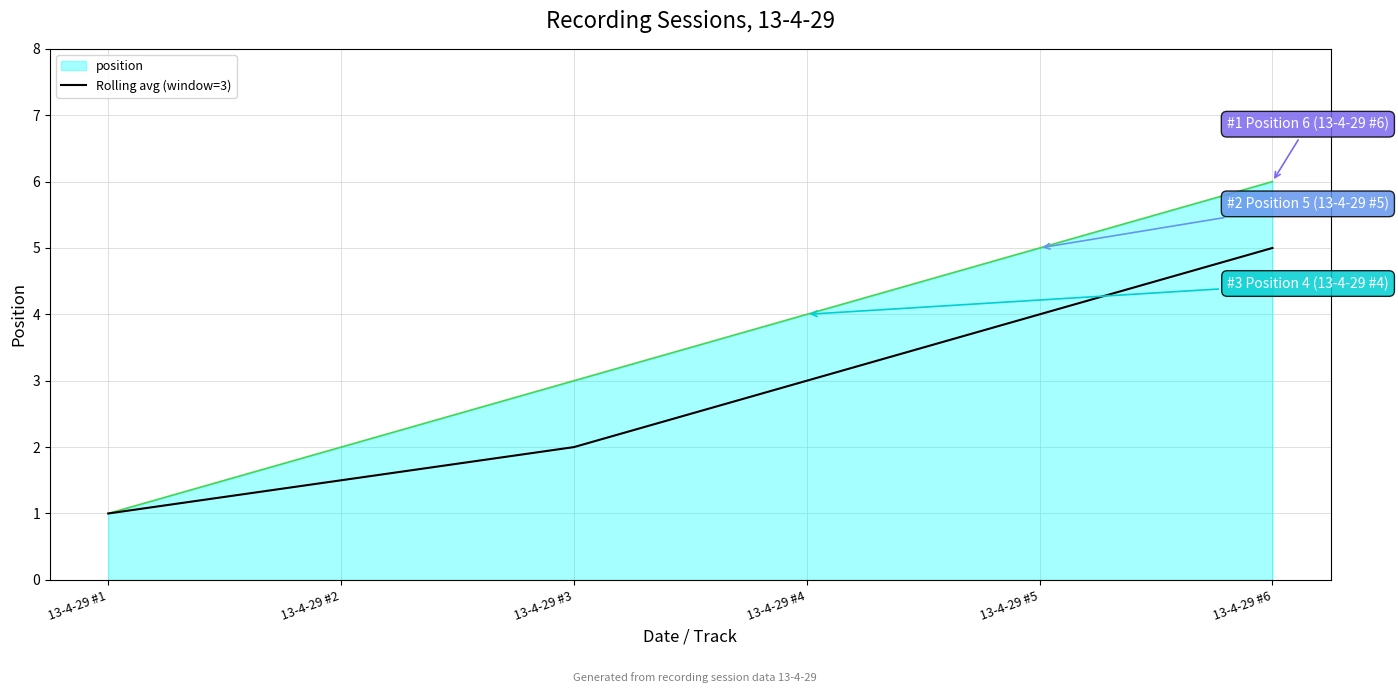

List the series in order of their peak value, highest first.

position, Rolling avg (window=3)